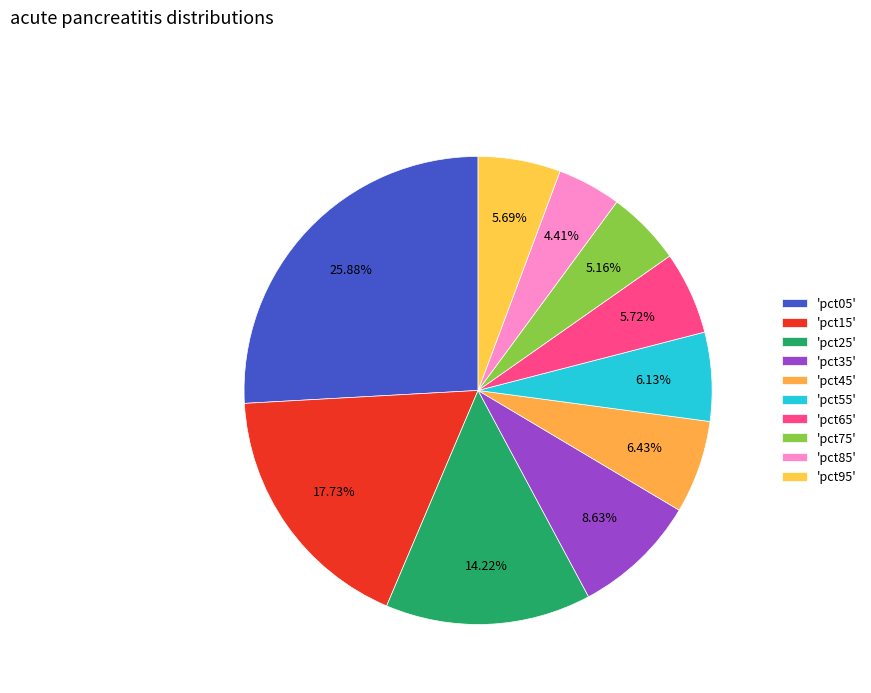

How many segments does this pie chart have?

10